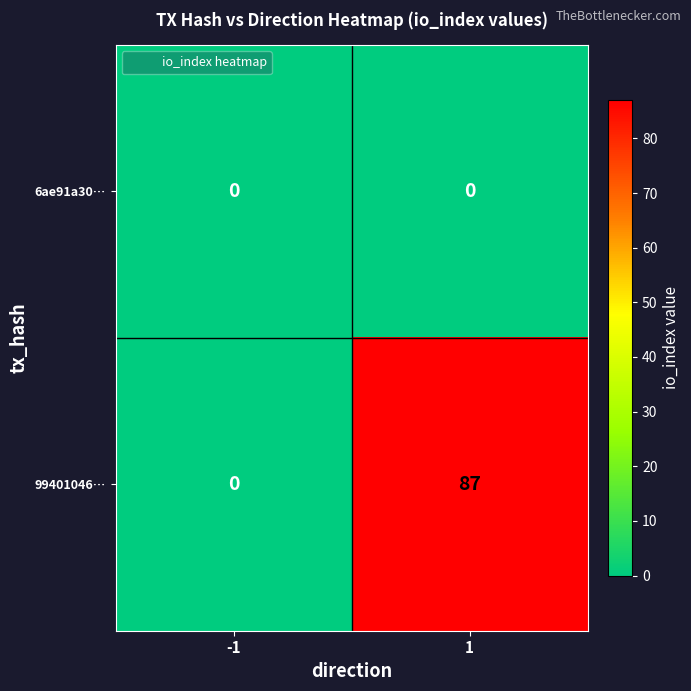

Reading left to right, extract all data points from this chart.

6ae91a30…: -1=0	1=0
99401046…: -1=0	1=87